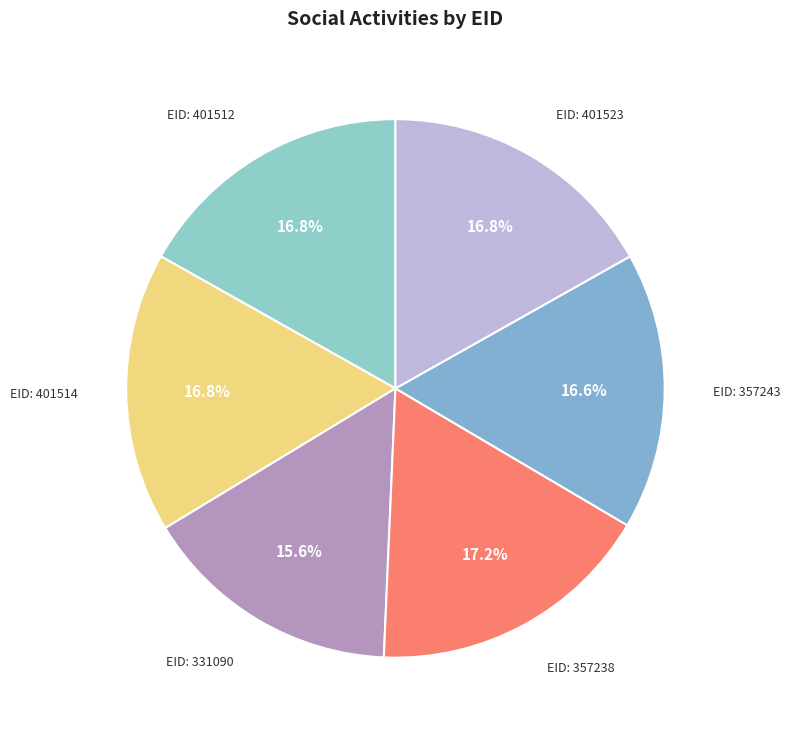

How many slices are in this pie chart?

6